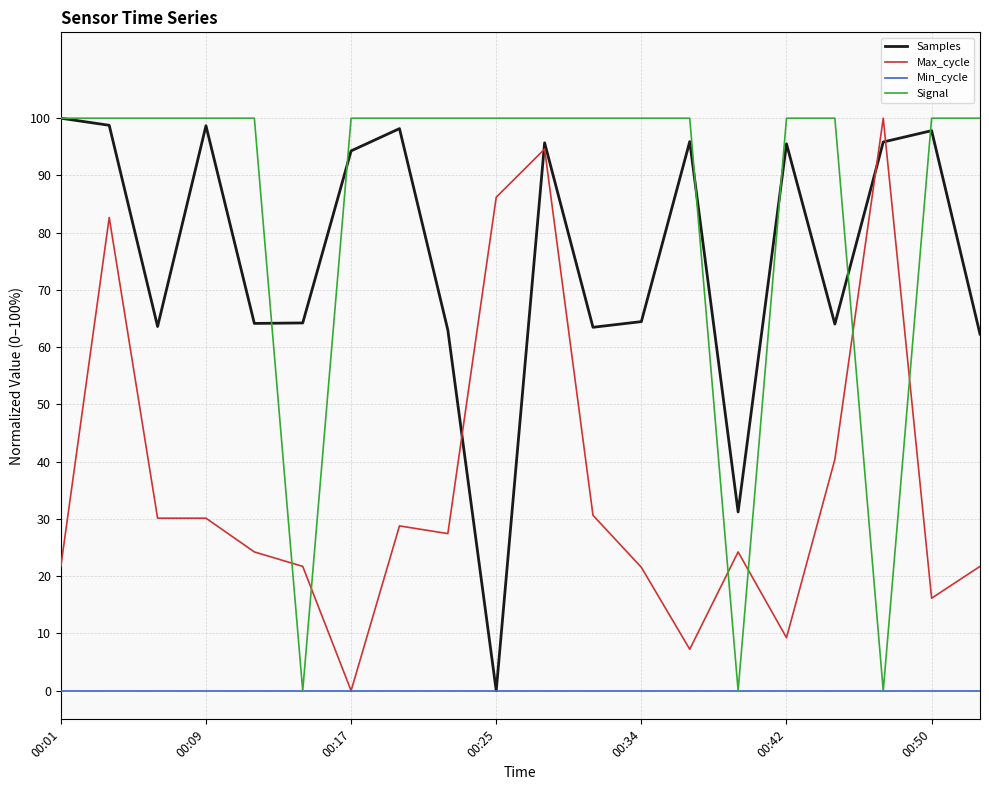

Which series has the largest total across all categories?

Signal